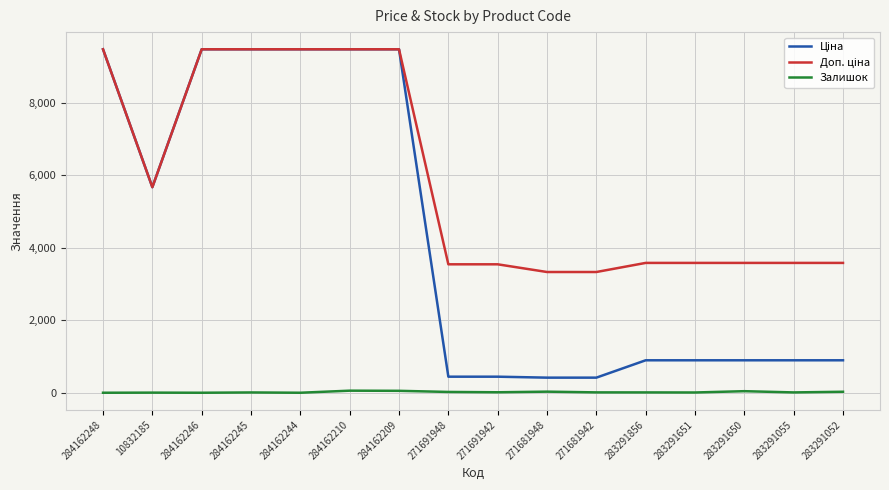

What is the spread (max minus min) of values at 284162244?

9480.1